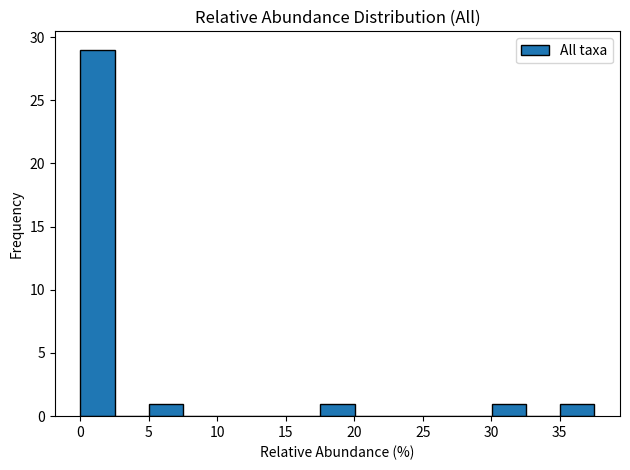

What is the height of the bar covering 30.0 to 32.5 on the x-axis? Neither the bar edges nor the heights are printed on the chart, so give them approximately, as read against the axes.

1